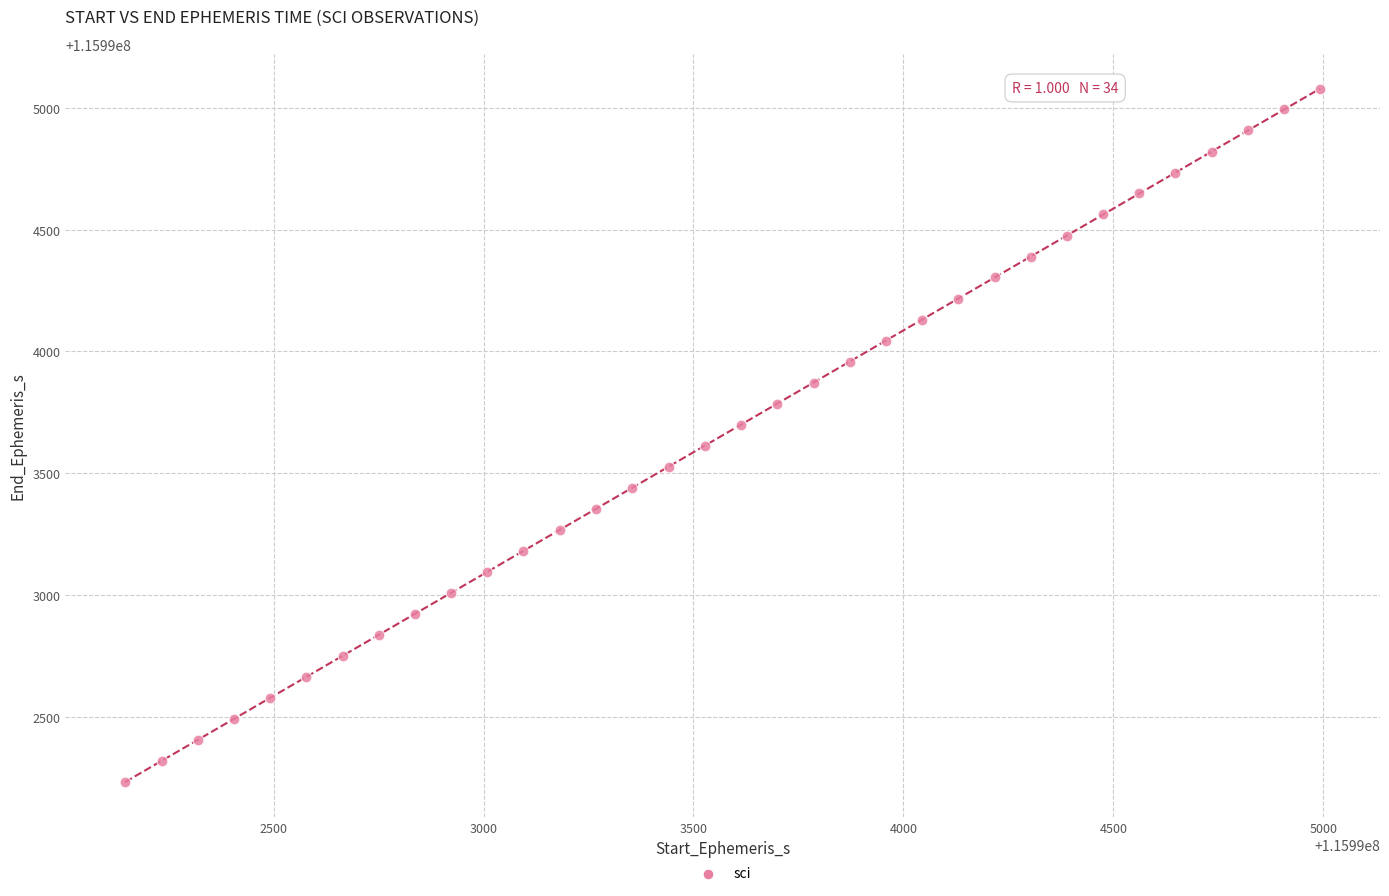

What is the range of Y values (max minus min)?

2846.7